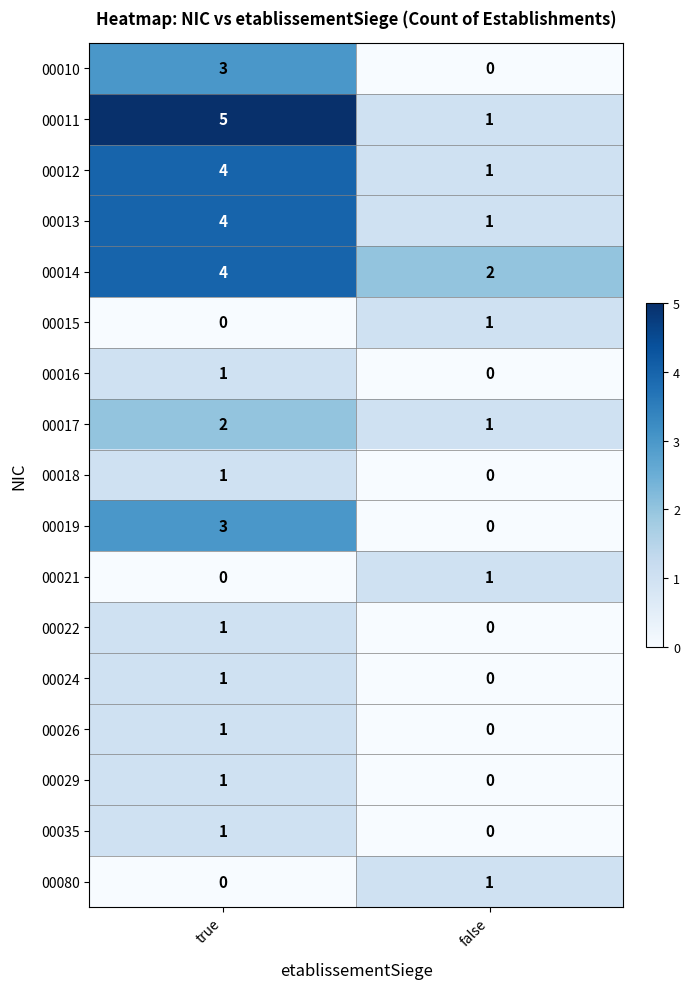

Between true and false, which series saw the biggest shift?

00011